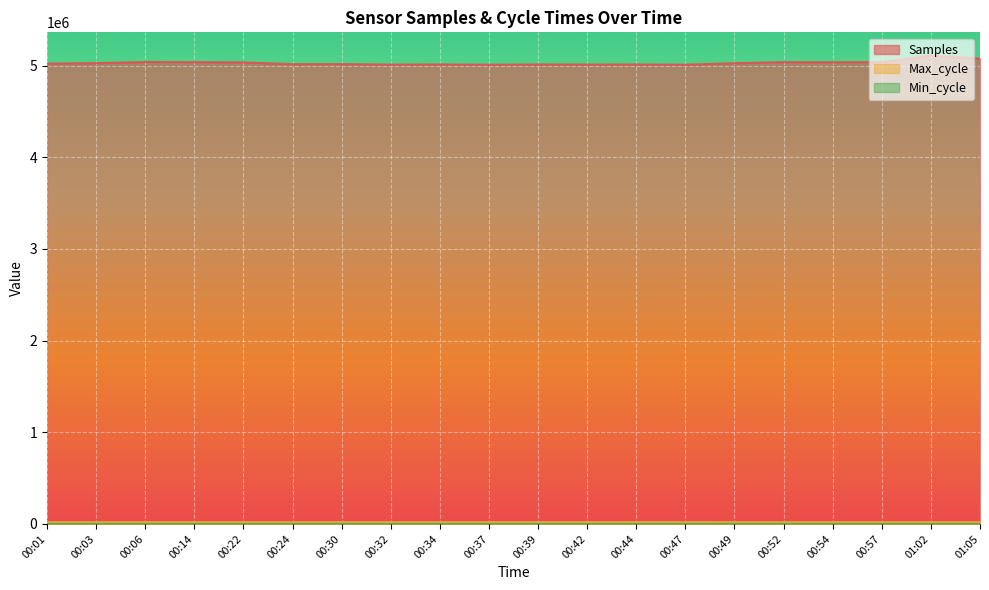

Which series has the largest total across all categories?

Samples